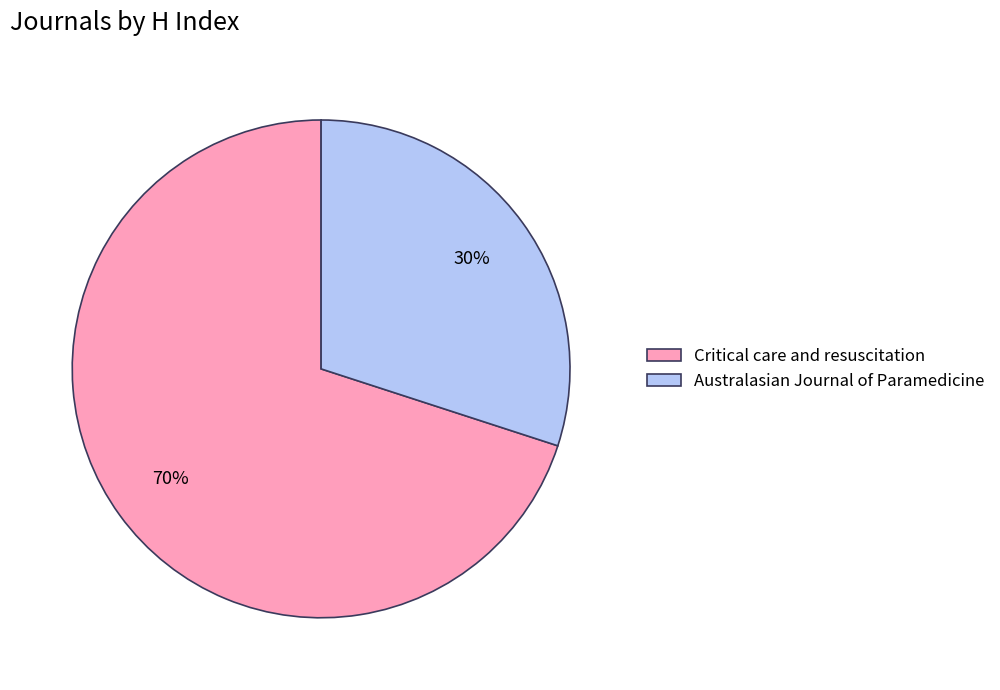

How many segments does this pie chart have?

2